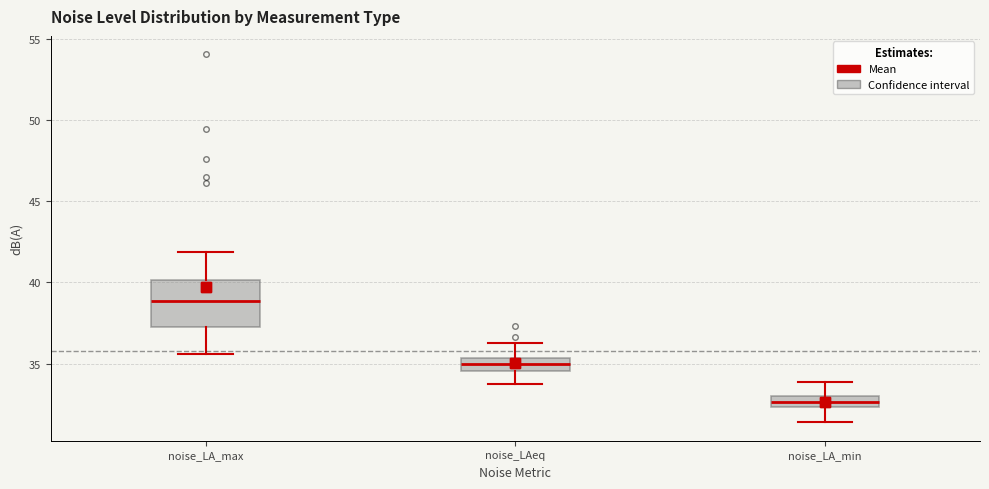

Which box has the lowest median line?

noise_LA_min